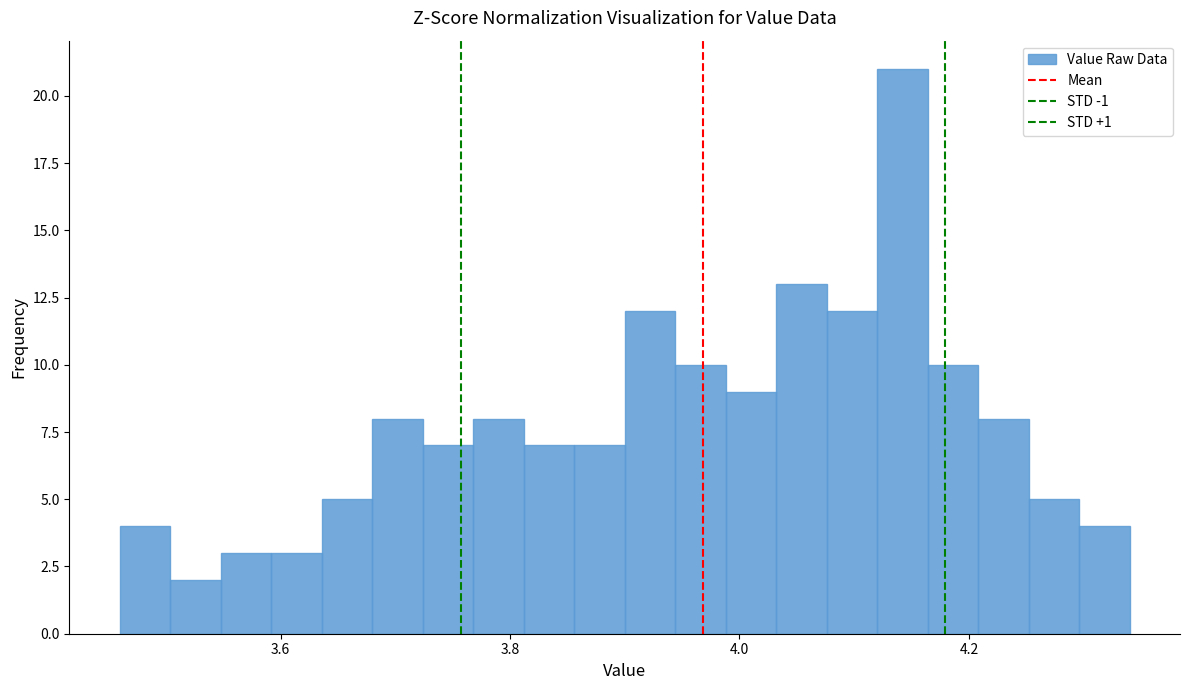

Read against the x-axis, roughly where is the centre of the tallest bar?

4.14